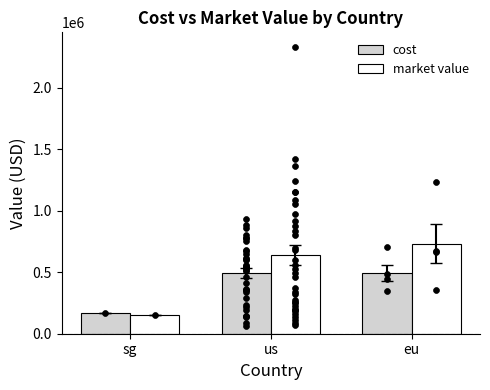

Which series reaches the minimum Y coordinate?

market value